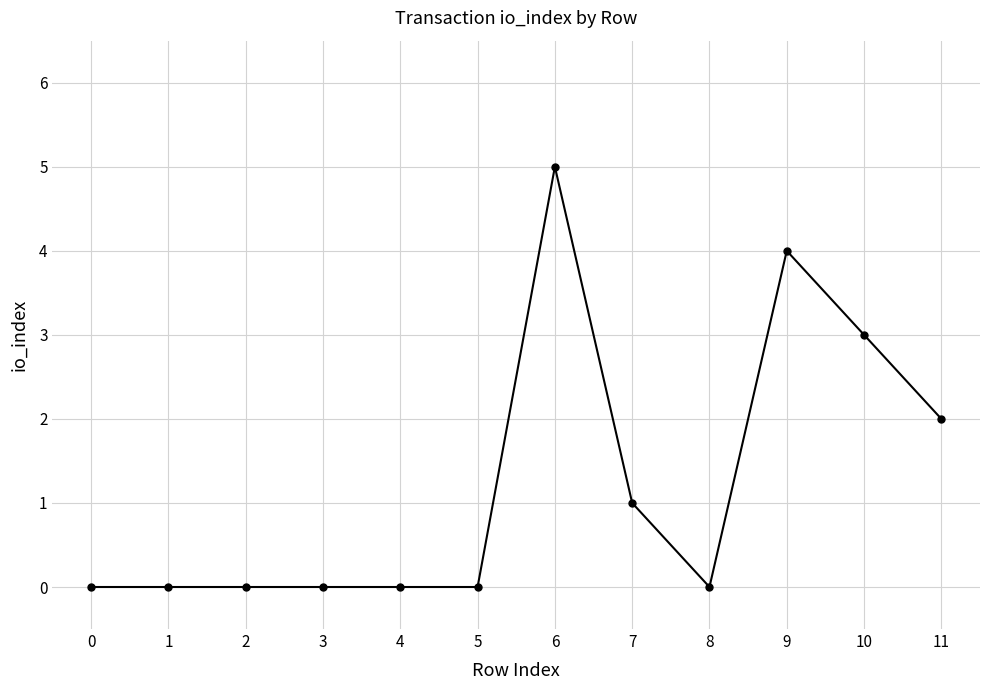

What is the change in value from 3 to 11?

+2